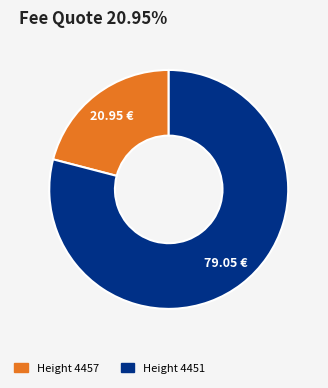

How many slices are in this pie chart?

2